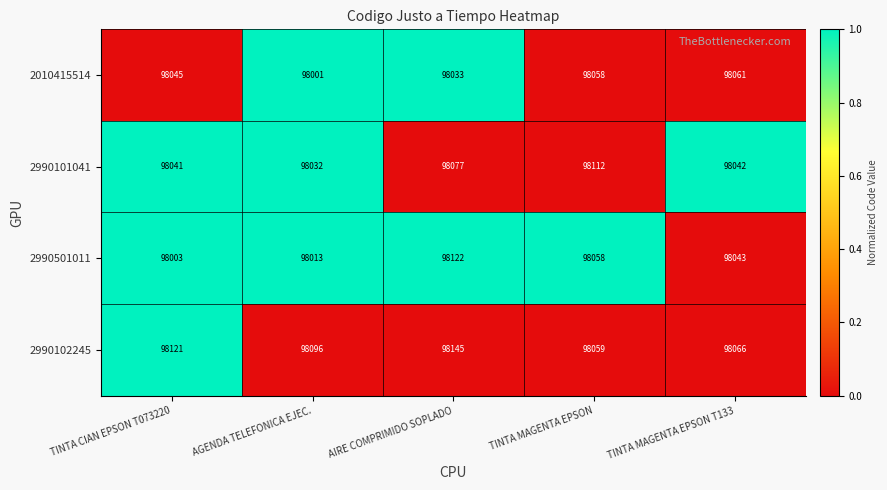

Which series has the largest range (max minus min)?

2990501011